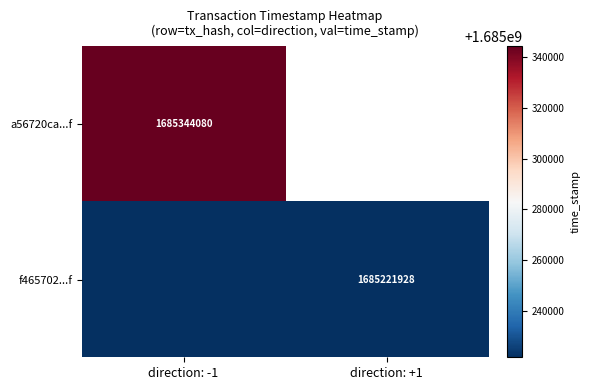

True or false: f465702...f has a value of 425262974 at direction: +1.

False